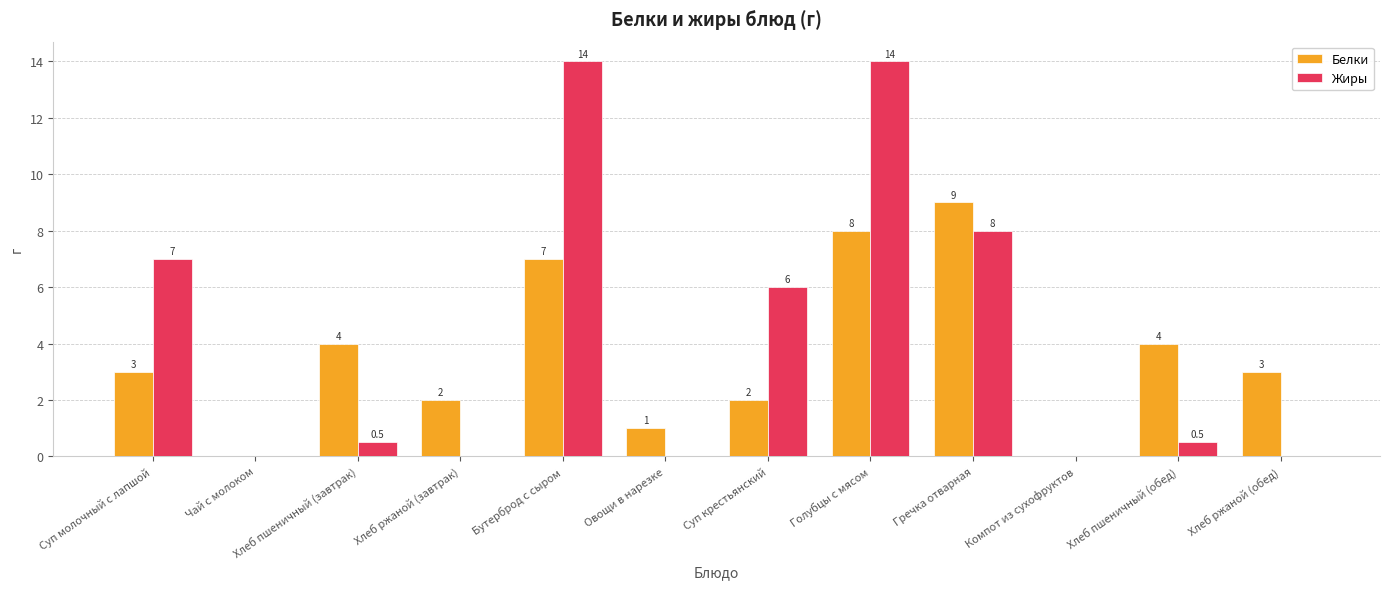

What is the approximate value of Белки at Суп крестьянский?

2.0